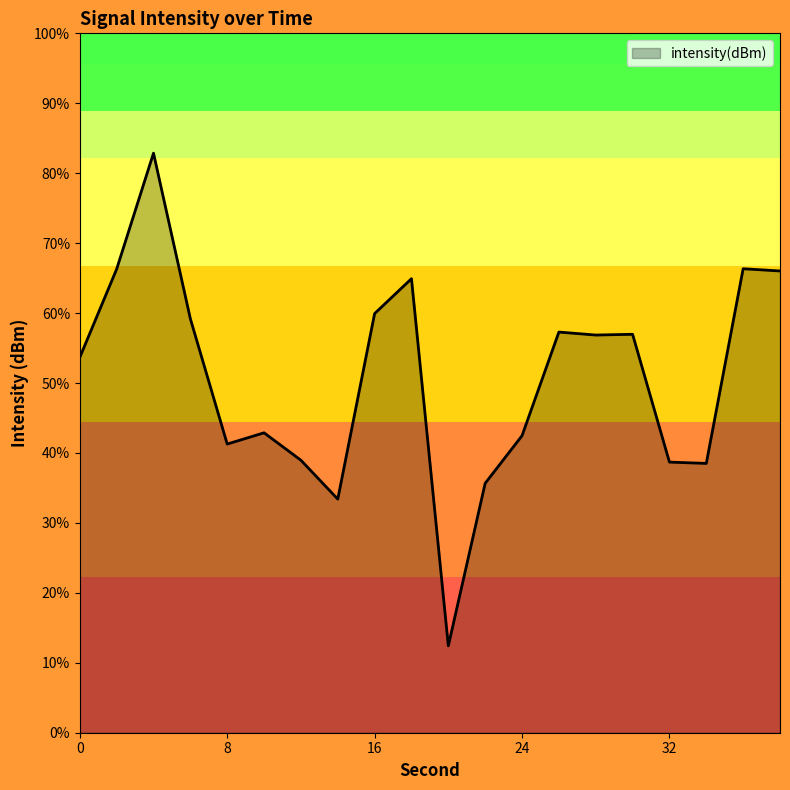

Does the chart display data point markers on the line(s)?

No